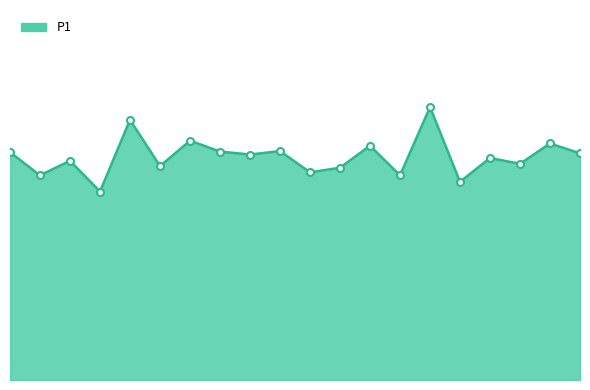

Is this an area chart (filled region under the line)?

Yes